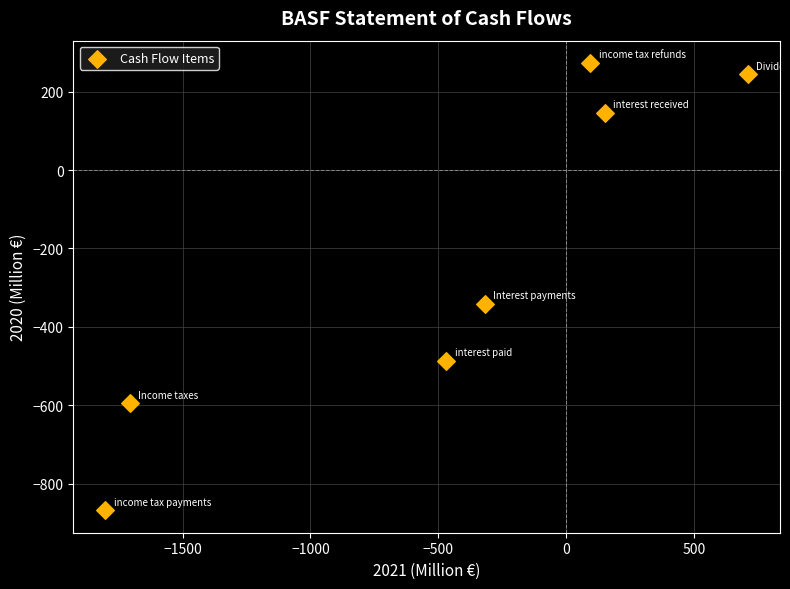

What Y value in the scatter plot is closest to -297?

-341